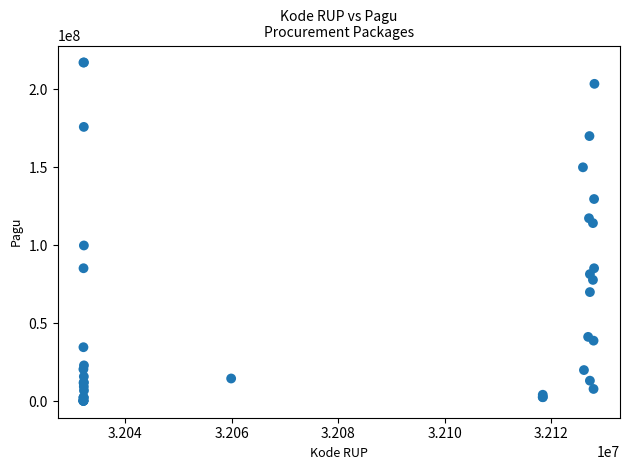

What Y value in the scatter plot is closest to 108830000?

114296000